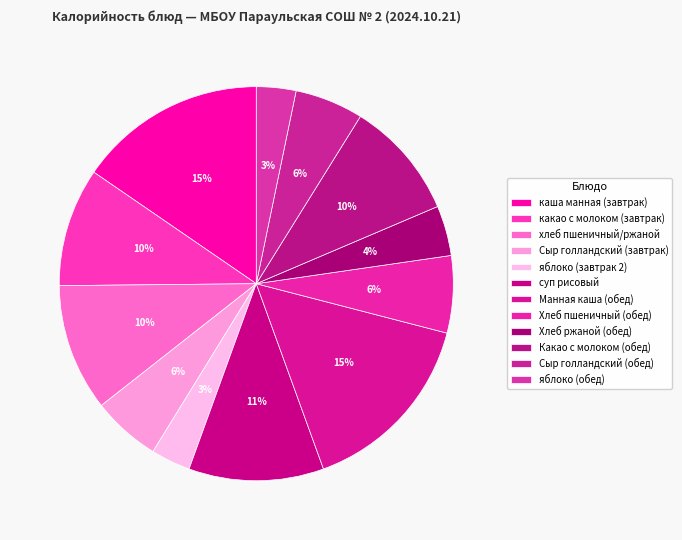

To the nearest percent, what is the average slice percentage?

8%